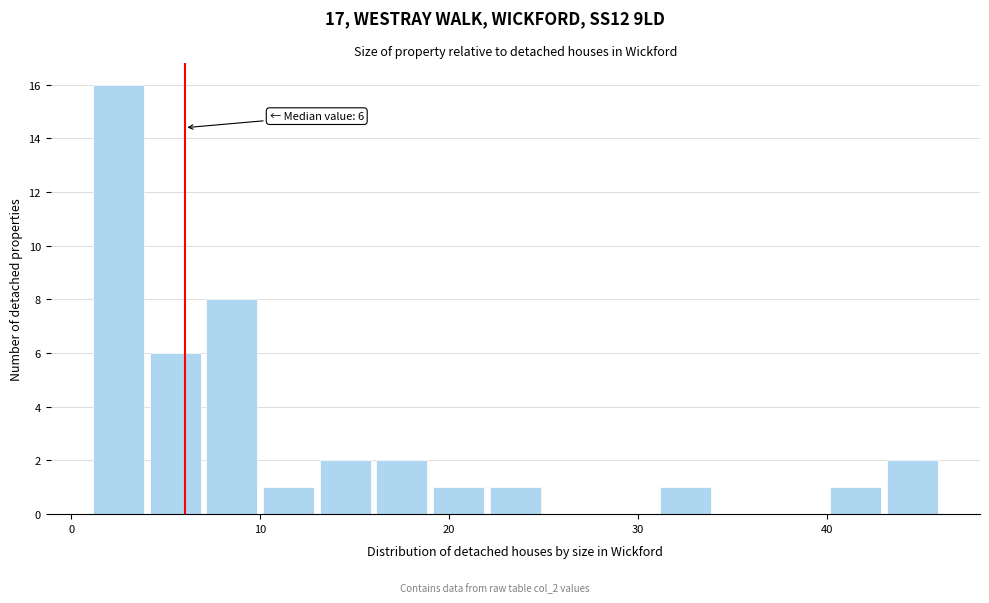

Around what value on the x-axis is the tallest bar? Give the approximate position of its centre, as read against the axis.

3